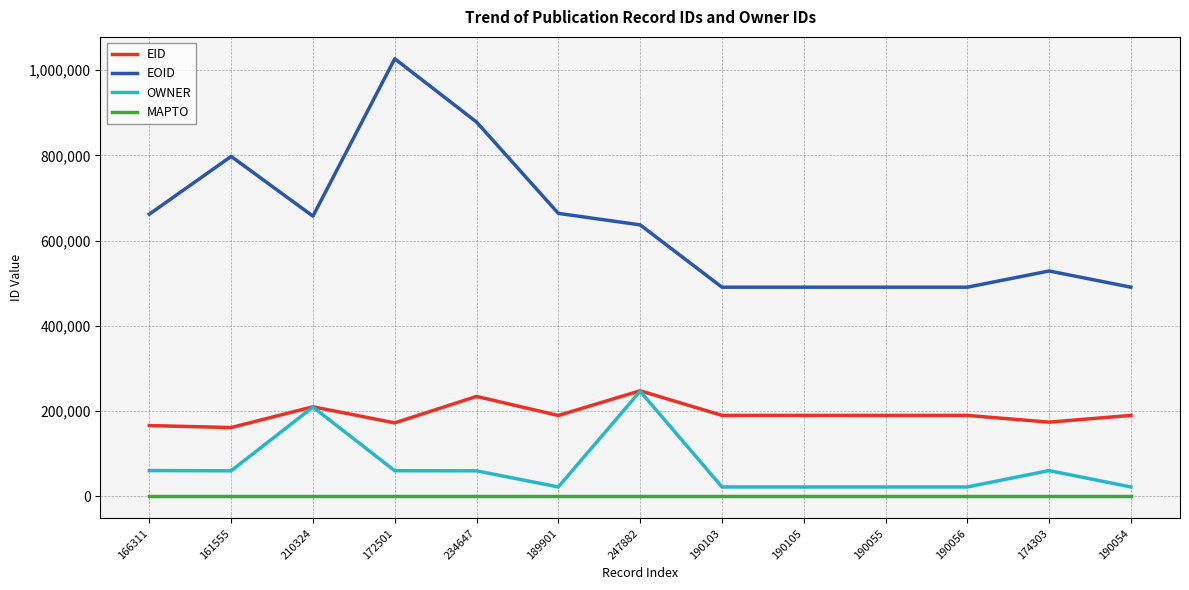

True or false: OWNER has a value of 22215 at 190055.

True